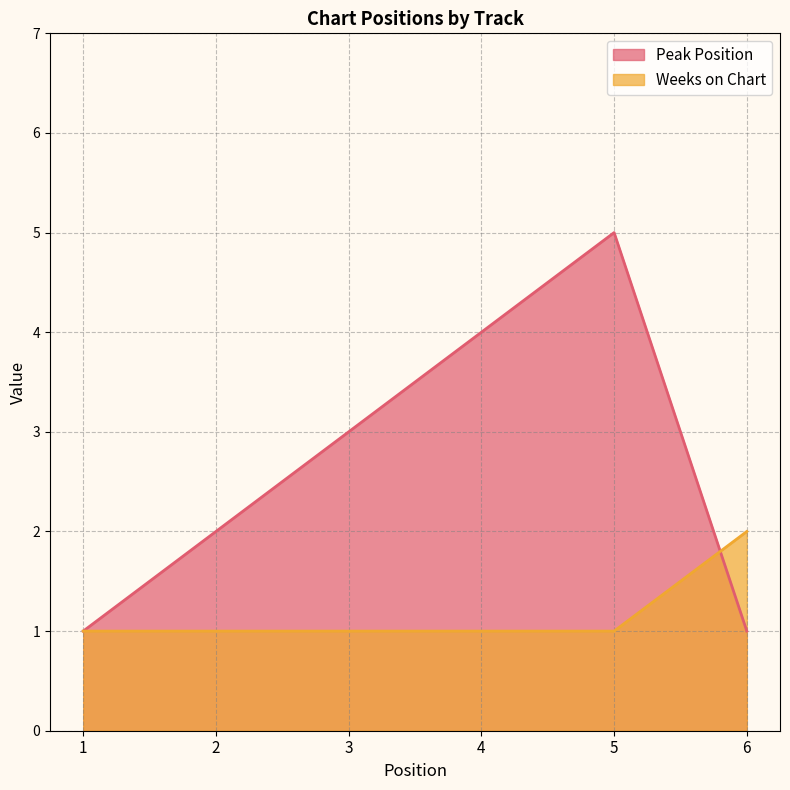

The Weeks on Chart series shows 0 at 5. True or false?

False